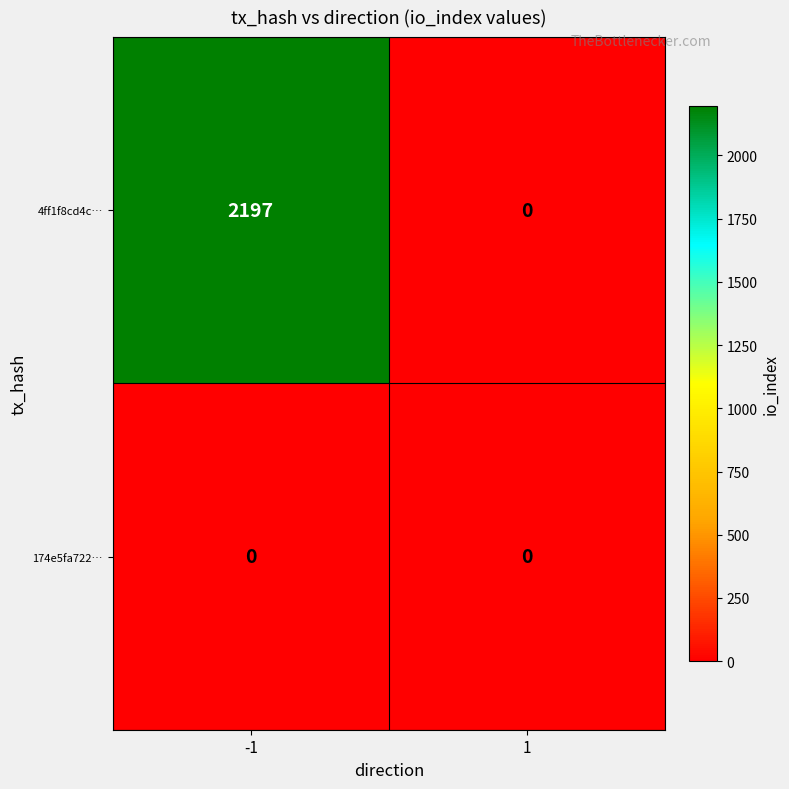

Rank the series by their maximum value, from lowest to highest.

174e5fa722…, 4ff1f8cd4c…